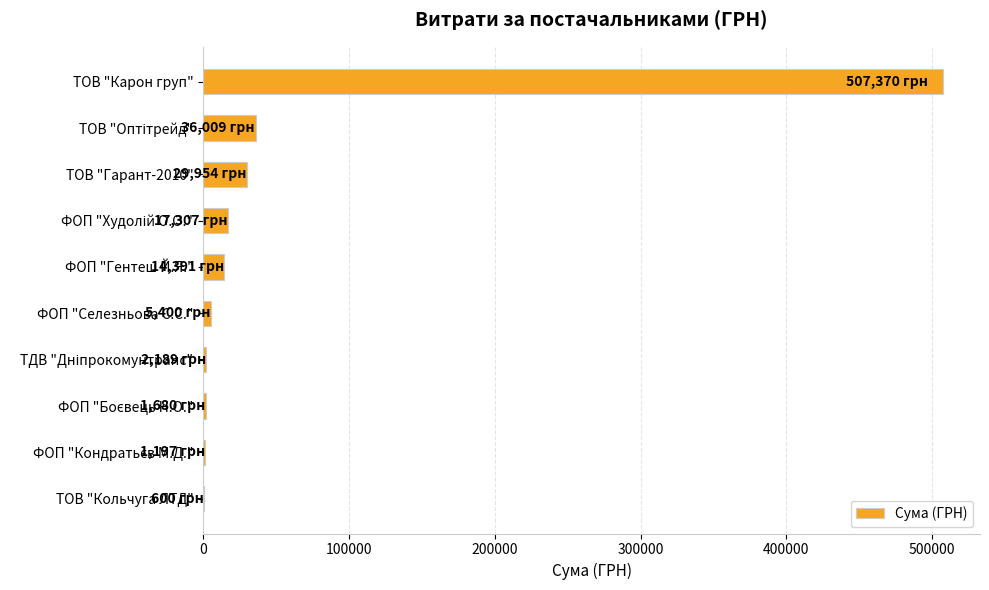

What is the average value?

61609.7